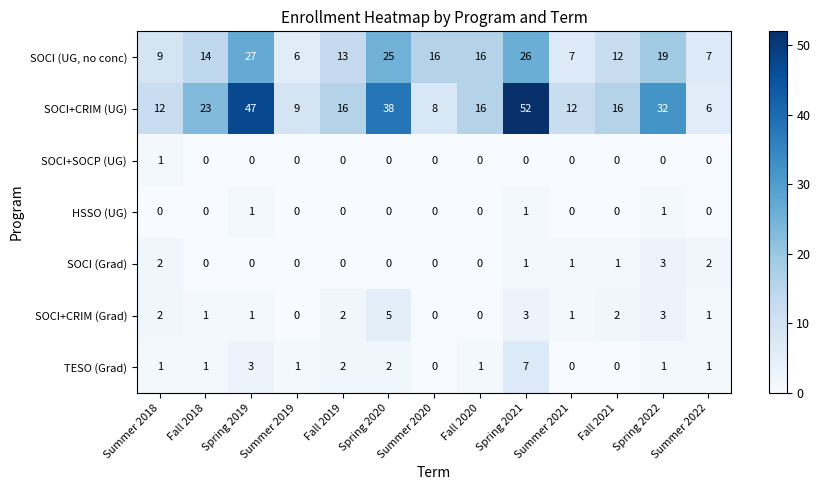

What is the total value across all series at Summer 2022?

17